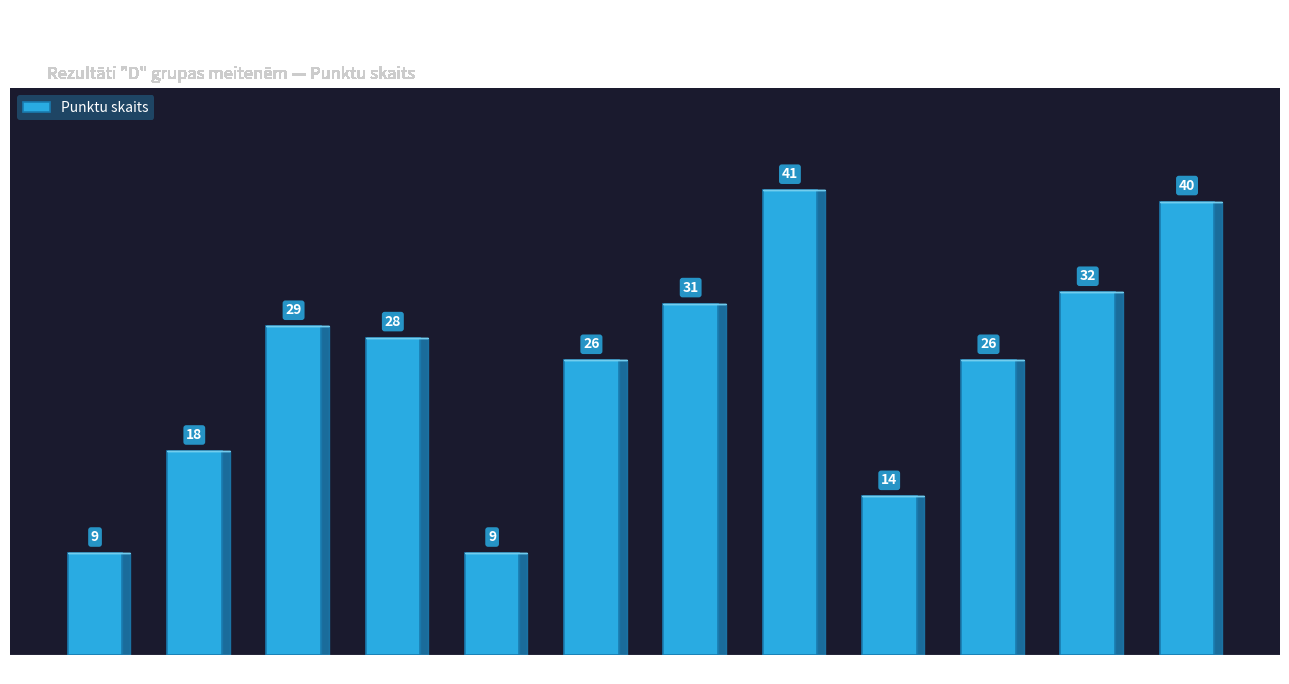

How many data points does each series have?

12